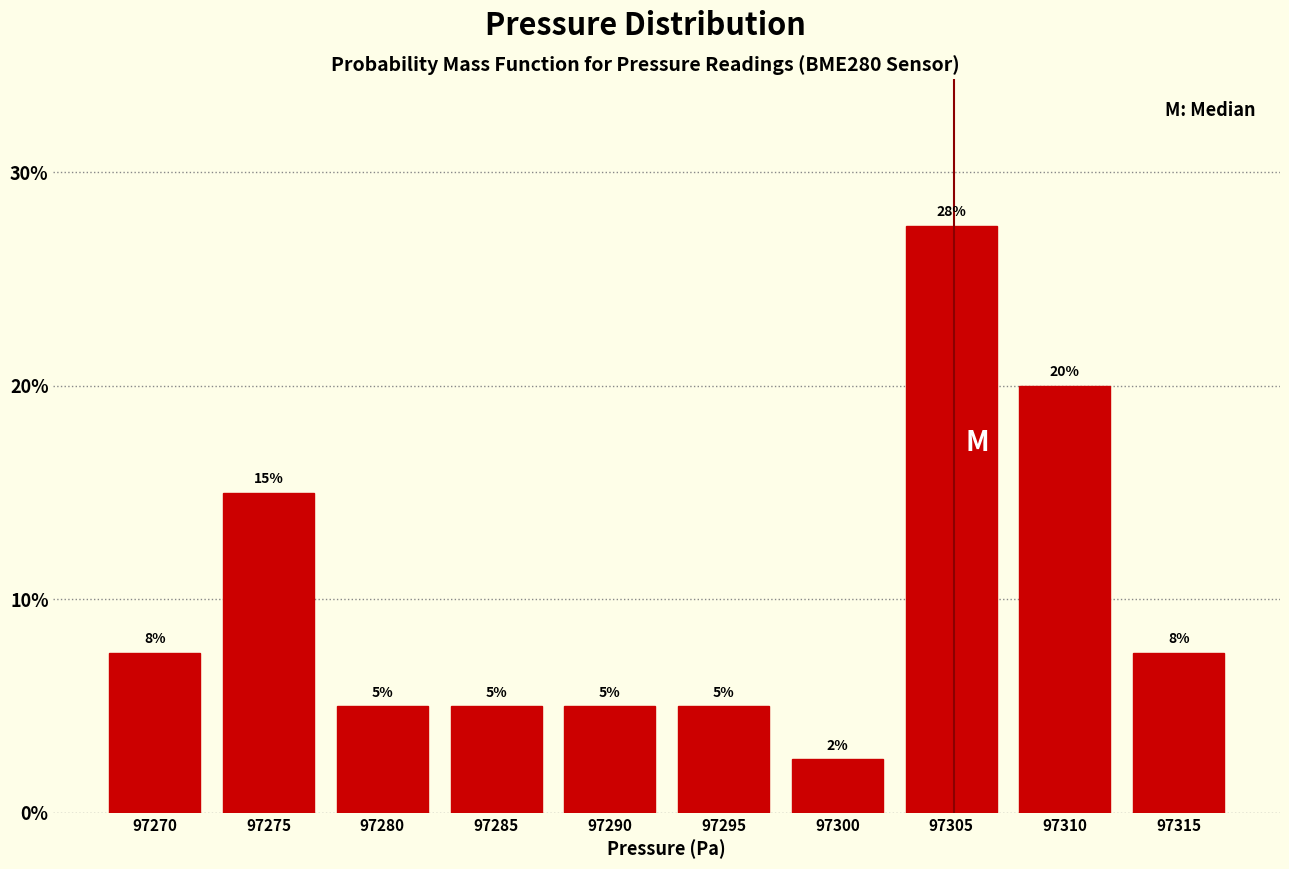

Approximately how many times larger is the value at 97285 compared to 97280?

1.0